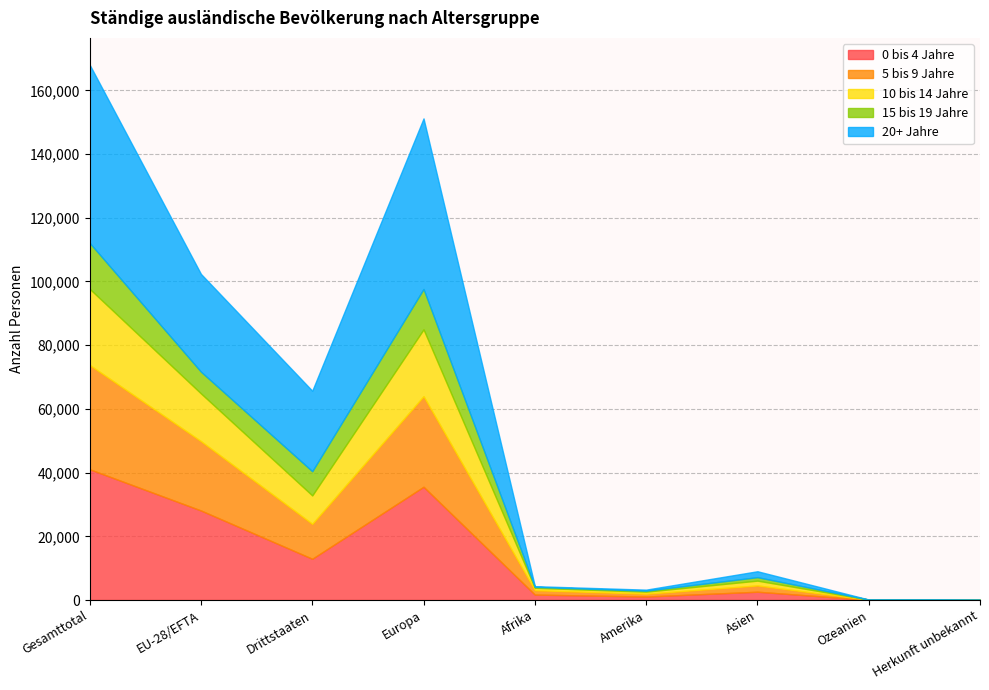

At how many categories does at least one series exceed 24292?

4